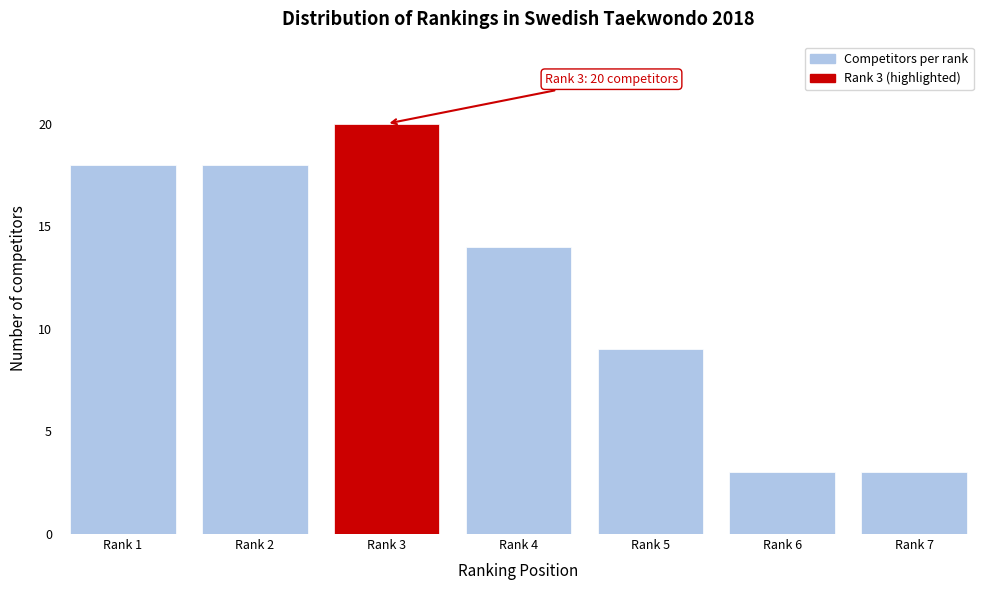

Reading left to right, what are all the values shown in this chart?

Rank 1=18	Rank 2=18	Rank 3=20	Rank 4=14	Rank 5=9	Rank 6=3	Rank 7=3